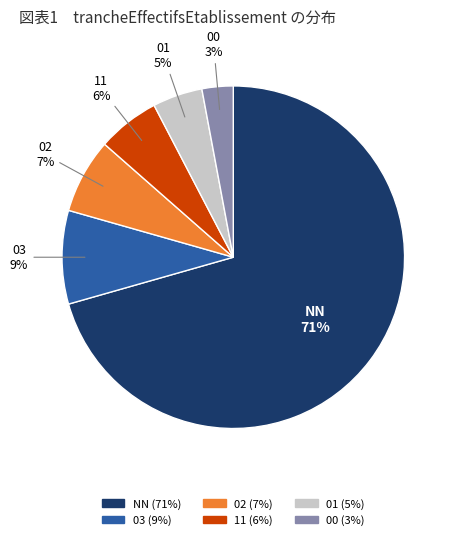

Rank the categories by value from highest to lowest.

NN, 03, 02, 11, 01, 00